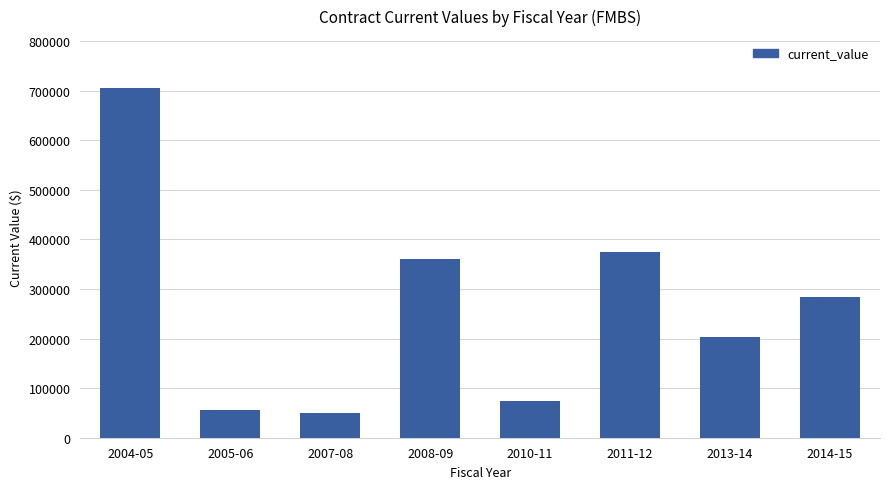

Where is the data nearest to the value 377354?

2011-12